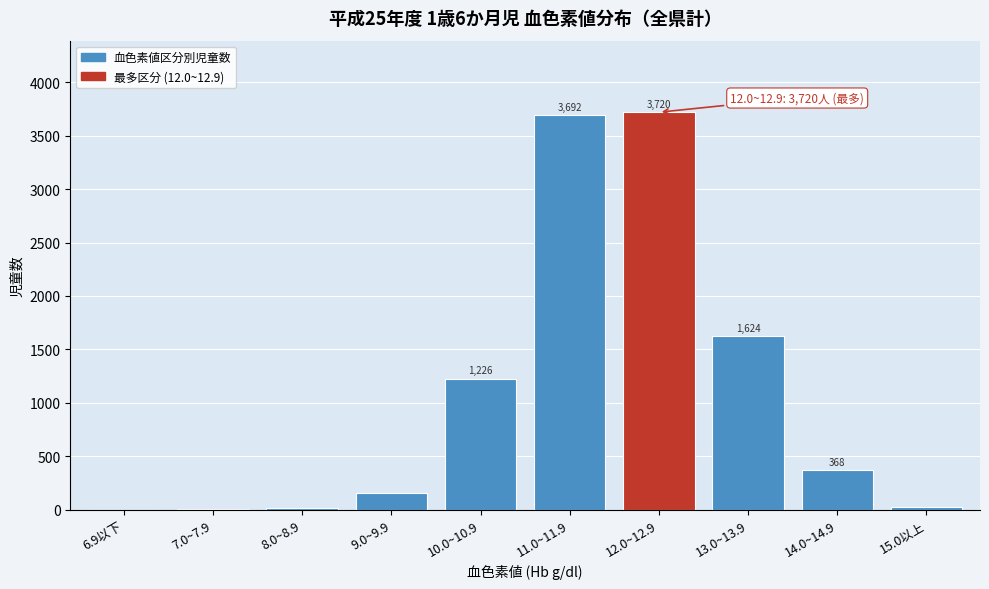

Reading right to left, transcribe all the data shown in this chart.

15.0以上=27	14.0~14.9=368	13.0~13.9=1624	12.0~12.9=3720	11.0~11.9=3692	10.0~10.9=1226	9.0~9.9=159	8.0~8.9=16	7.0~7.9=5	6.9以下=0